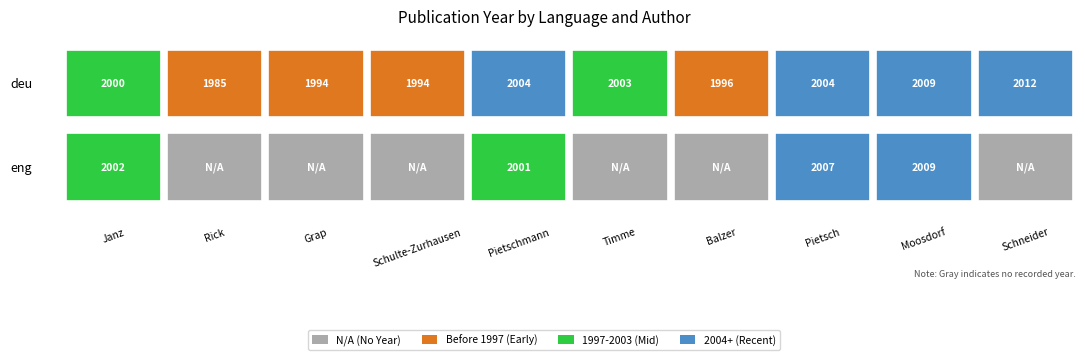

Between Janz, Norbert and Balzer, Hermann, which series saw the biggest shift?

eng